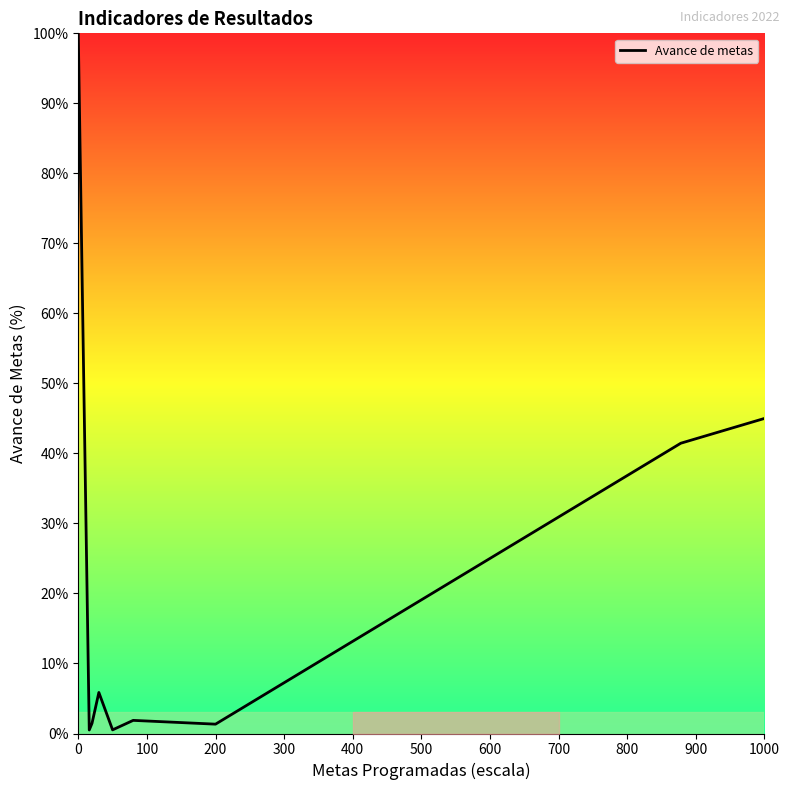

Is it true that the value at 1000 is 9.4?

False